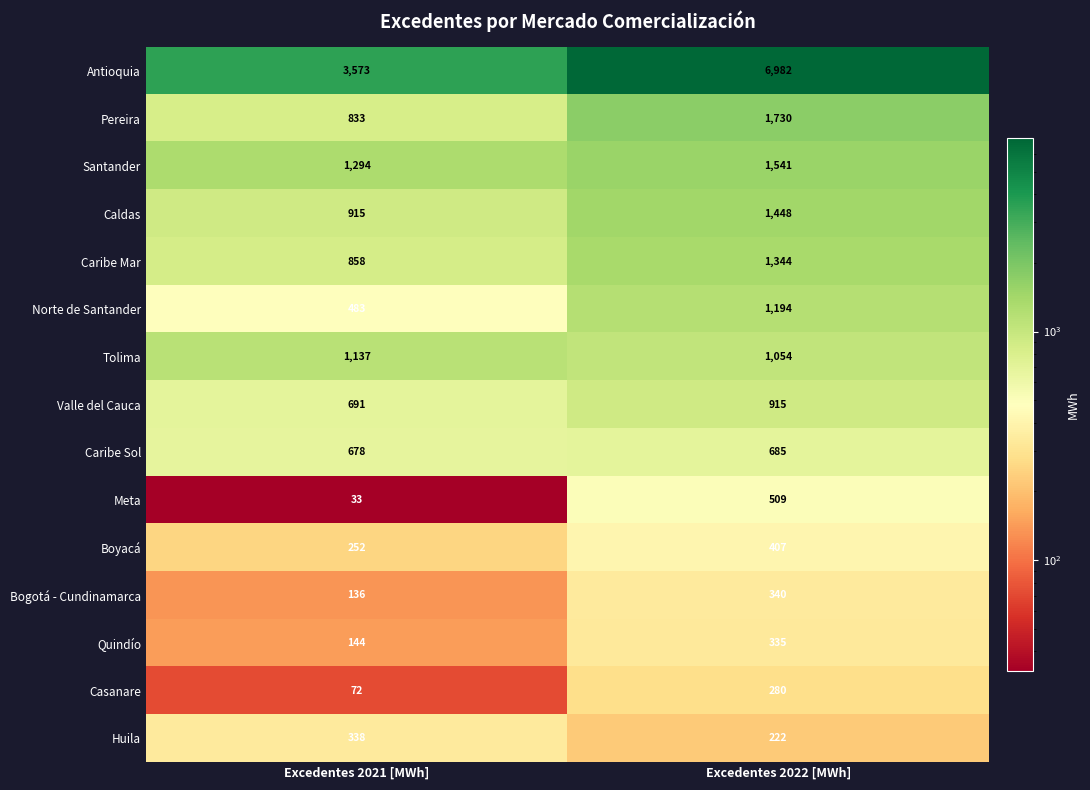

What is the spread (max minus min) of values at Excedentes 2022 [MWh]?

6760